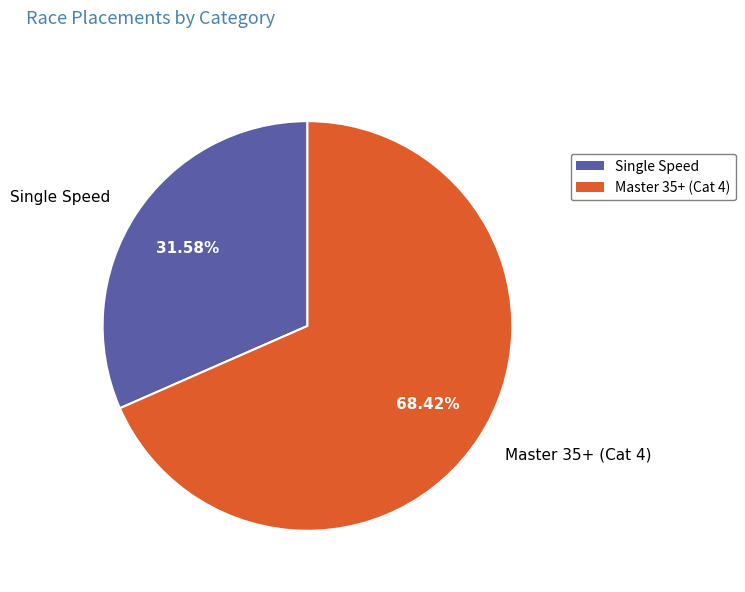

What portion of the pie excludes Master 35+ (Cat 4)?

31.6%